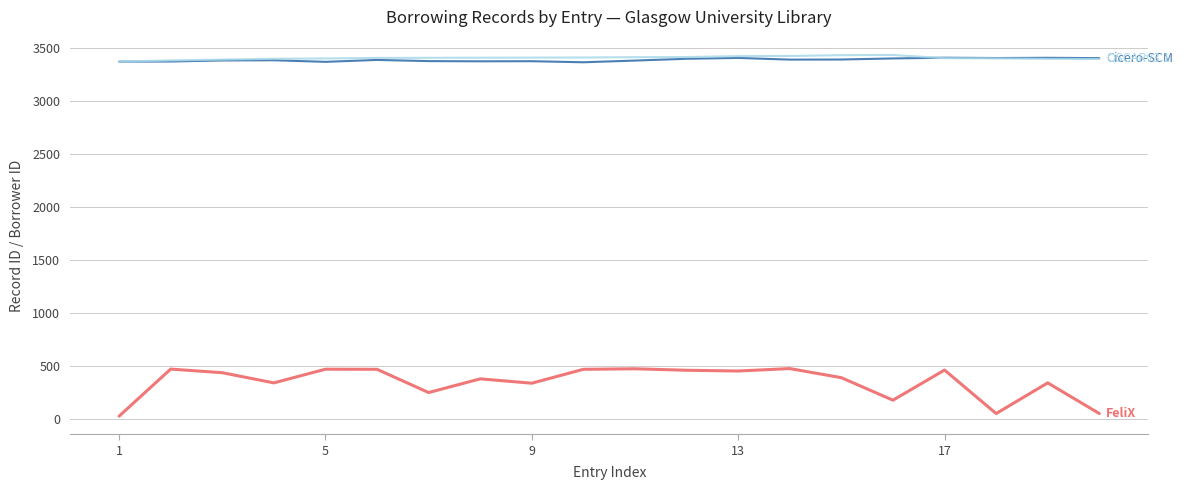

At which category is the sum across all series the highest?

13